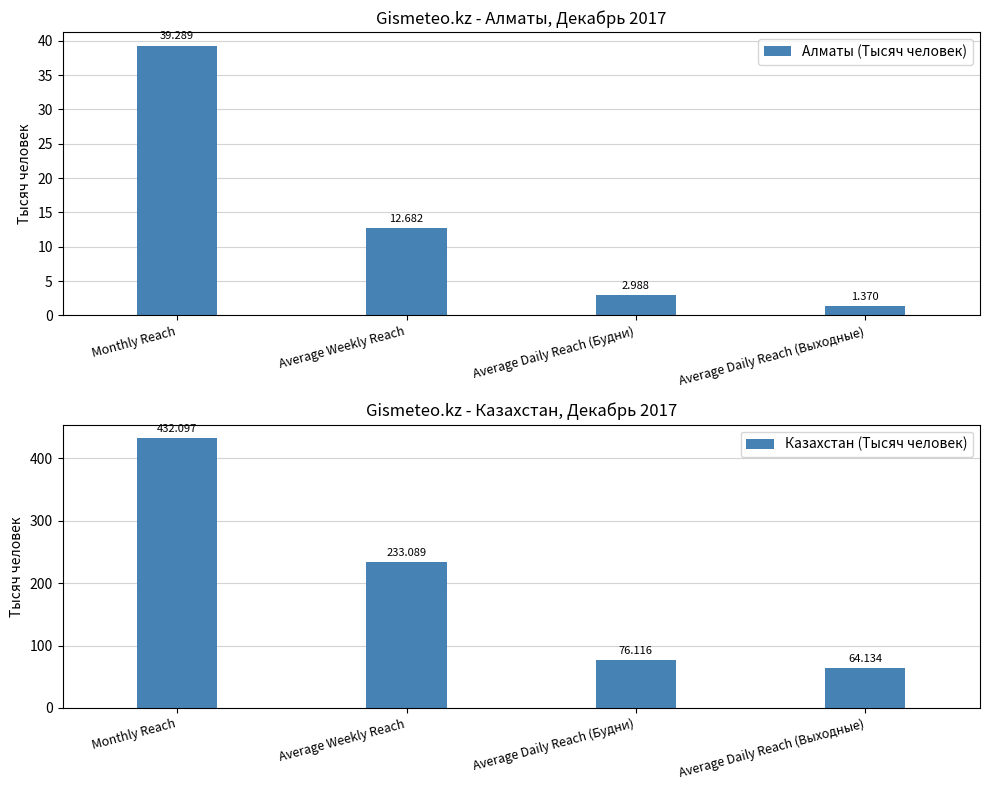

At how many categories does at least one series exceed 379?

1